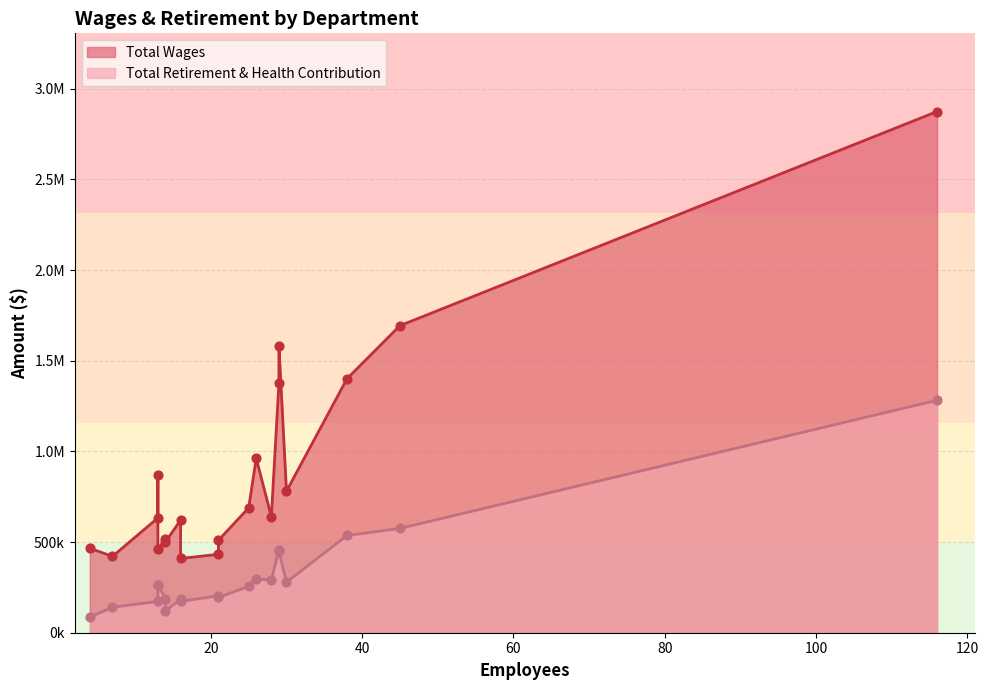

At which category is the sum across all series the highest?

Ovcc Nursing